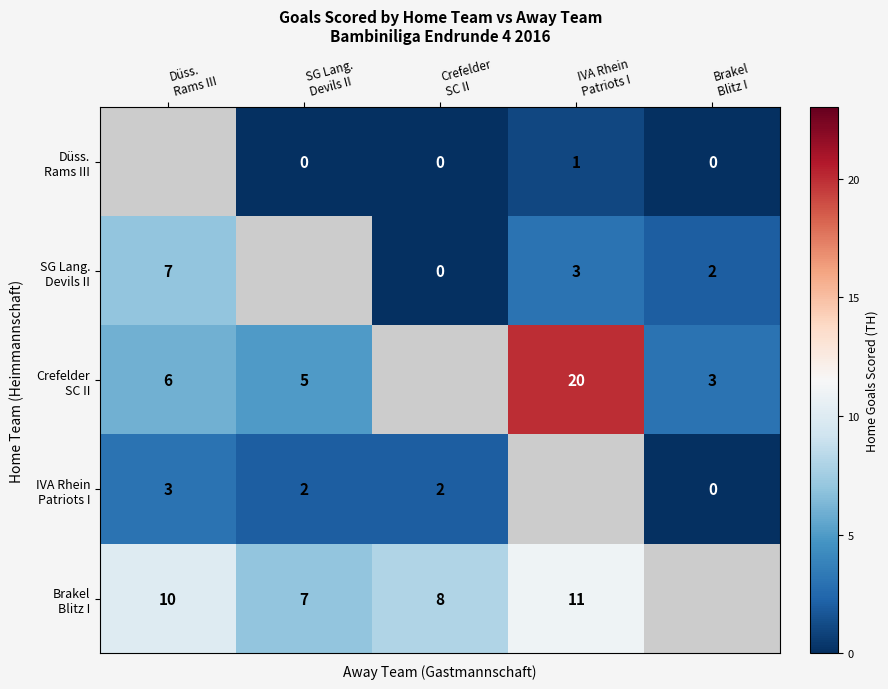

True or false: IVA Rhein Patriots I has a value of 1.2 at Brakel Blitz I.

False